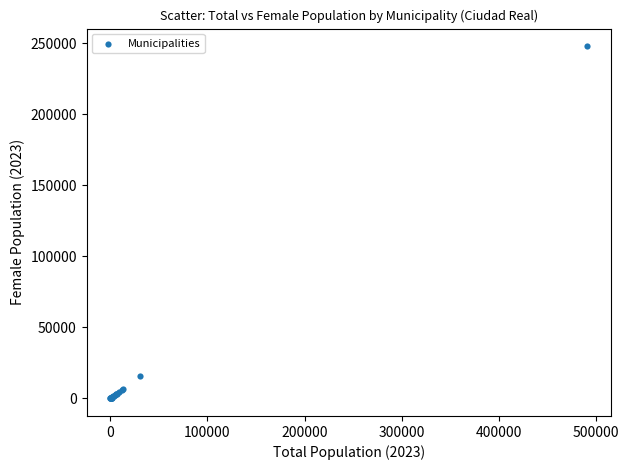

What Y value in the scatter plot is closest to 123975?

15892